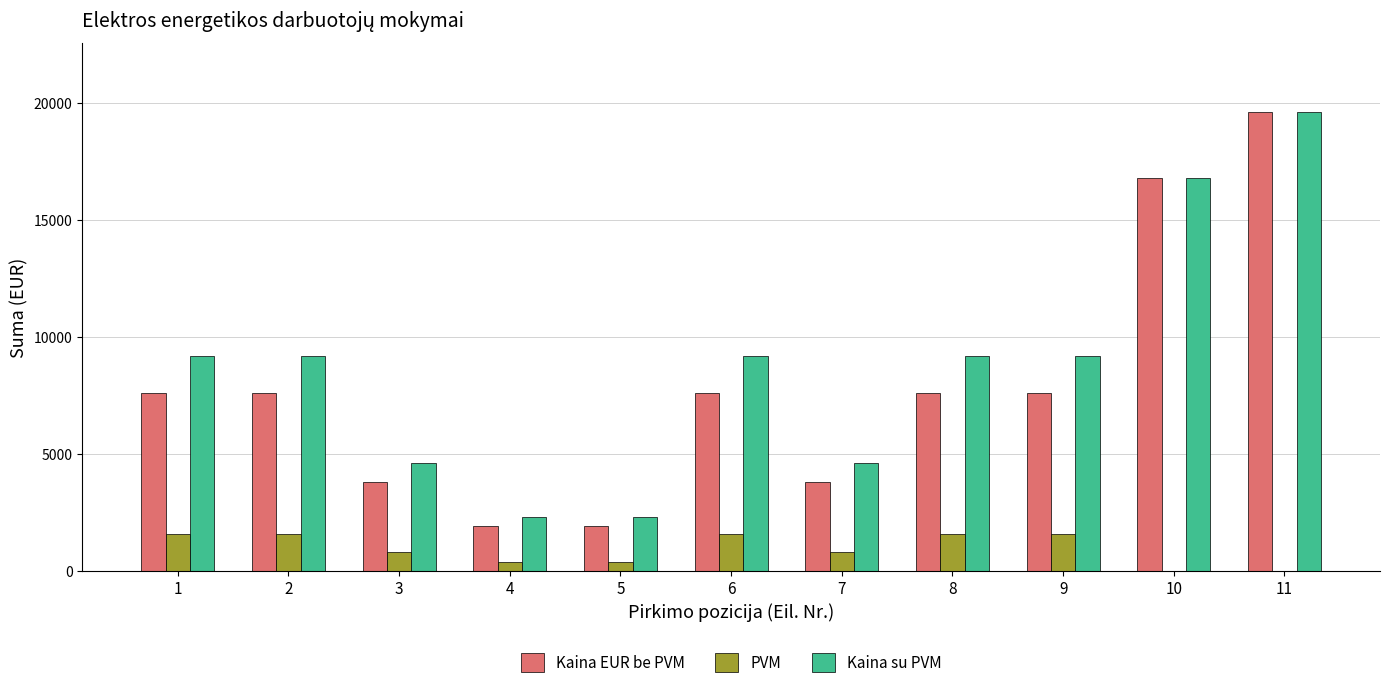

What are all the series names shown in the legend?

Kaina EUR be PVM, PVM, Kaina su PVM